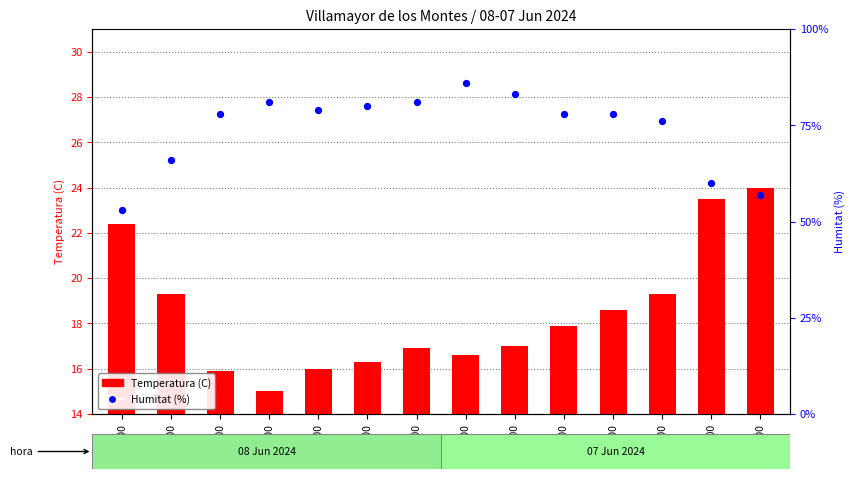

Is the value of Humitat (%) at 06:00 greater than the value of Temperatura (C) at 10:00?

Yes